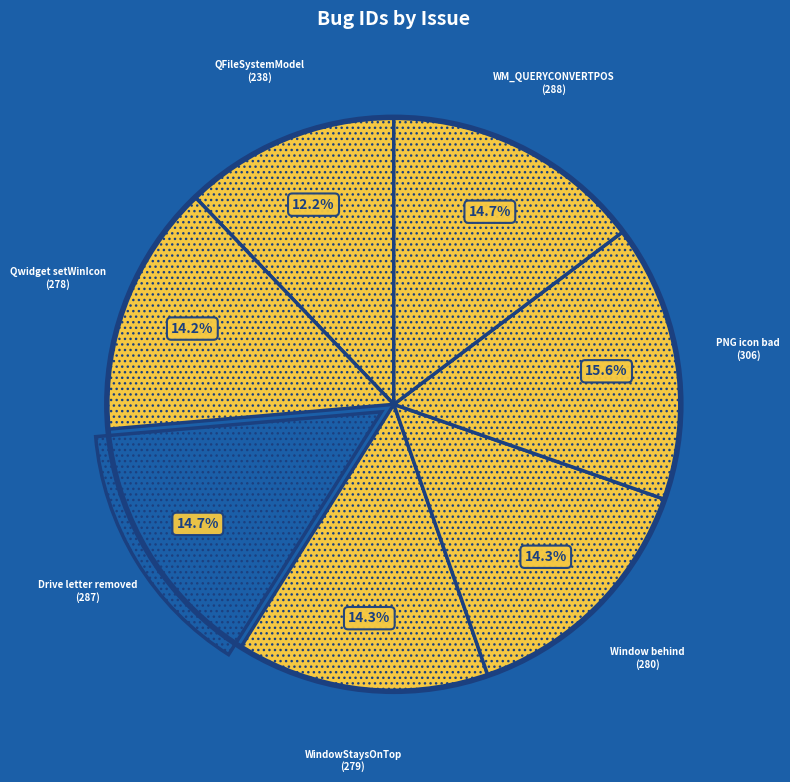

How many slices are in this pie chart?

7